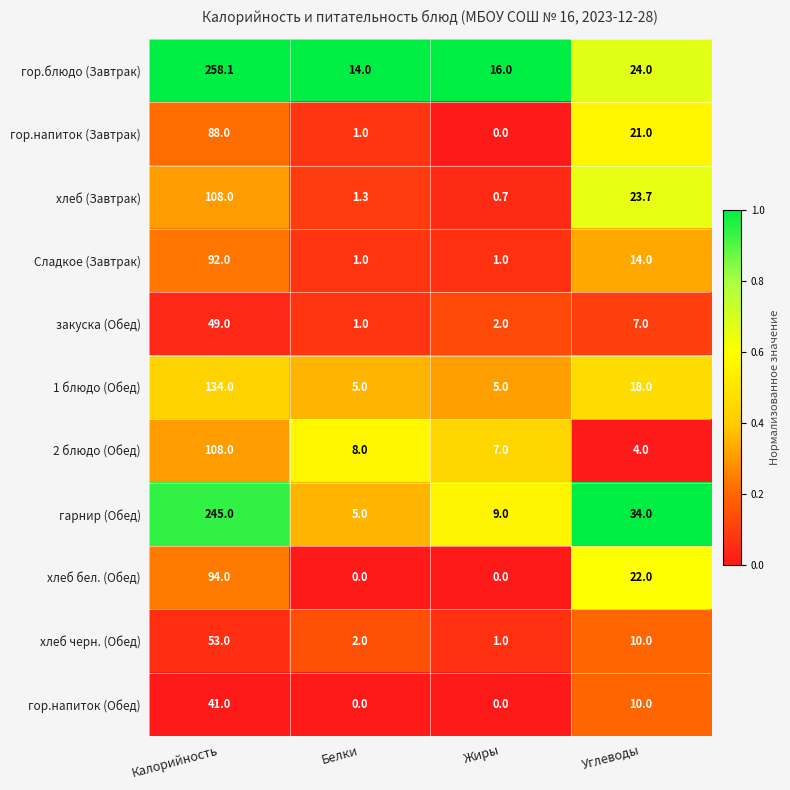

Between Калорийность and Углеводы, which series saw the biggest shift?

гор.блюдо (Завтрак)